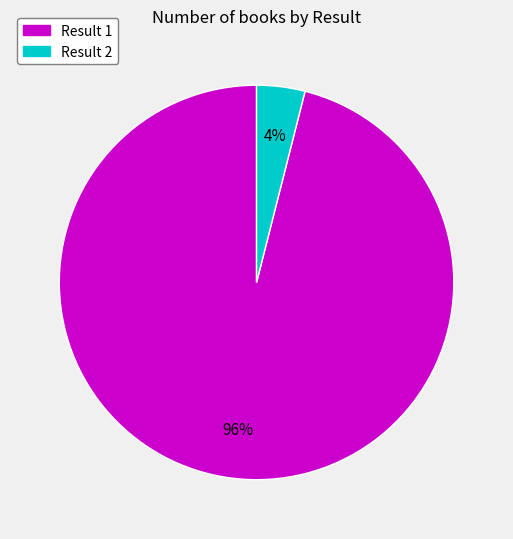

To the nearest percent, what is the difference between the largest and smallest slice percentages?

92%